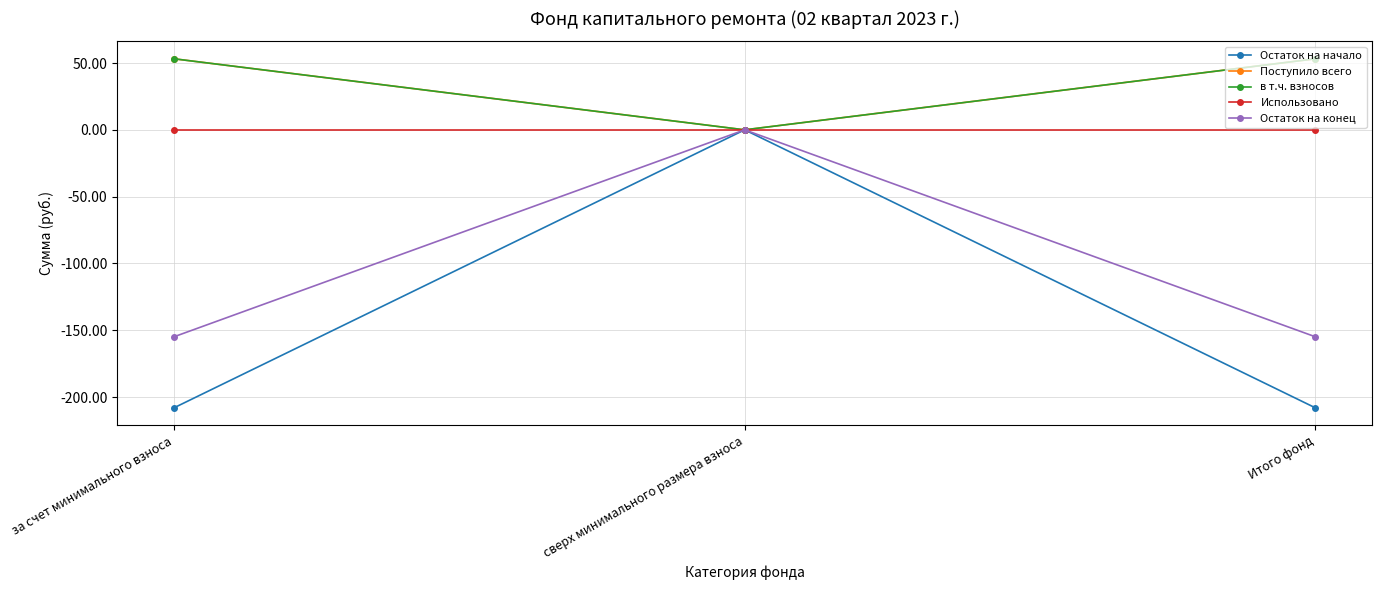

Is this an area chart (filled region under the line)?

No